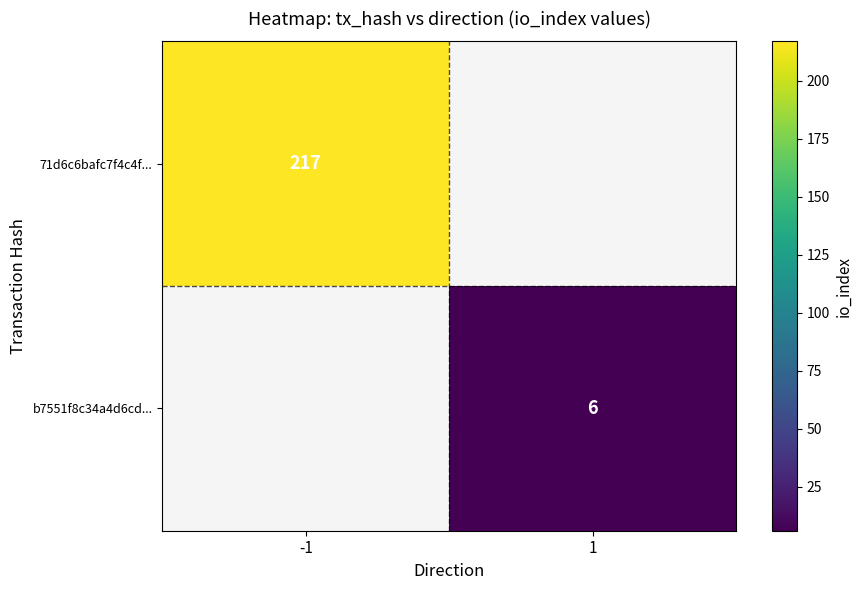

What is the minimum value shown in the chart?

6.0